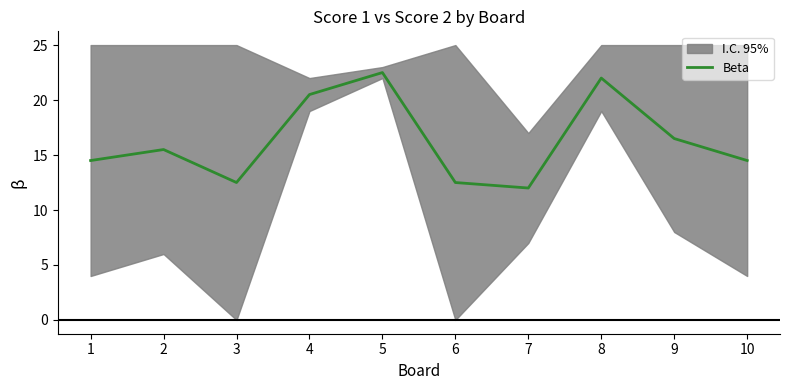

What is the minimum value shown in the chart?

12.0